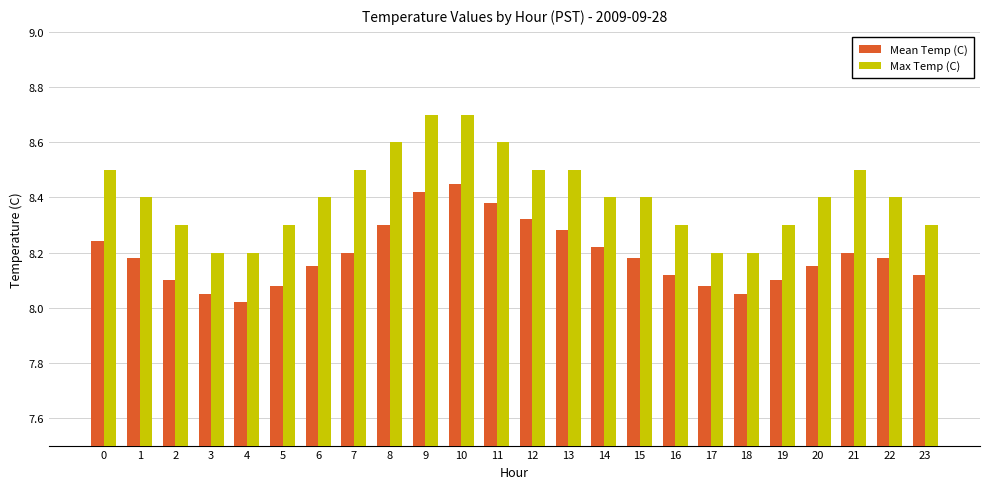

Which series has the widest spread of values?

Max Temp (C)